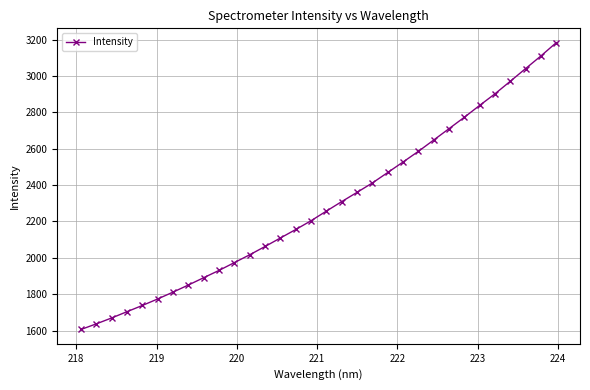

Reading left to right, what are all the values shown in this chart?

1605.9	1636.9	1669.4	1703.9	1738.1	1773.8	1811.6	1850.6	1890.9	1931.0	1974.0	2017.0	2062.5	2109.3	2155.9	2204.2	2257.2	2309.4	2360.3	2412.0	2469.3	2527.2	2585.8	2648.0	2710.5	2773.3	2838.4	2902.2	2971.2	3040.9	3110.5	3183.4